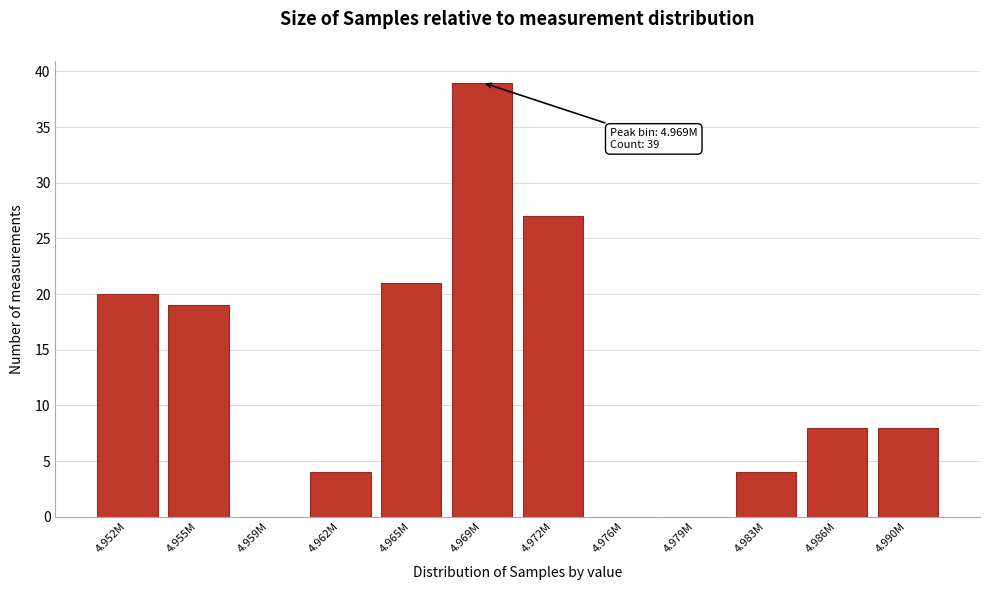

Reading right to left, transcribe all the data shown in this chart.

4.990M=8	4.986M=8	4.983M=4	4.979M=0	4.976M=0	4.972M=27	4.969M=39	4.965M=21	4.962M=4	4.959M=0	4.955M=19	4.952M=20